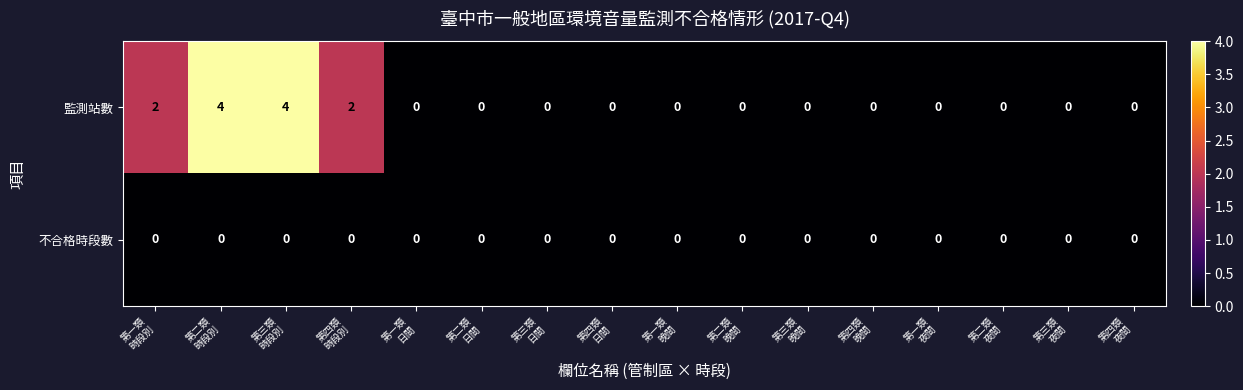

List the series in order of their peak value, highest first.

監測站數, 不合格時段數